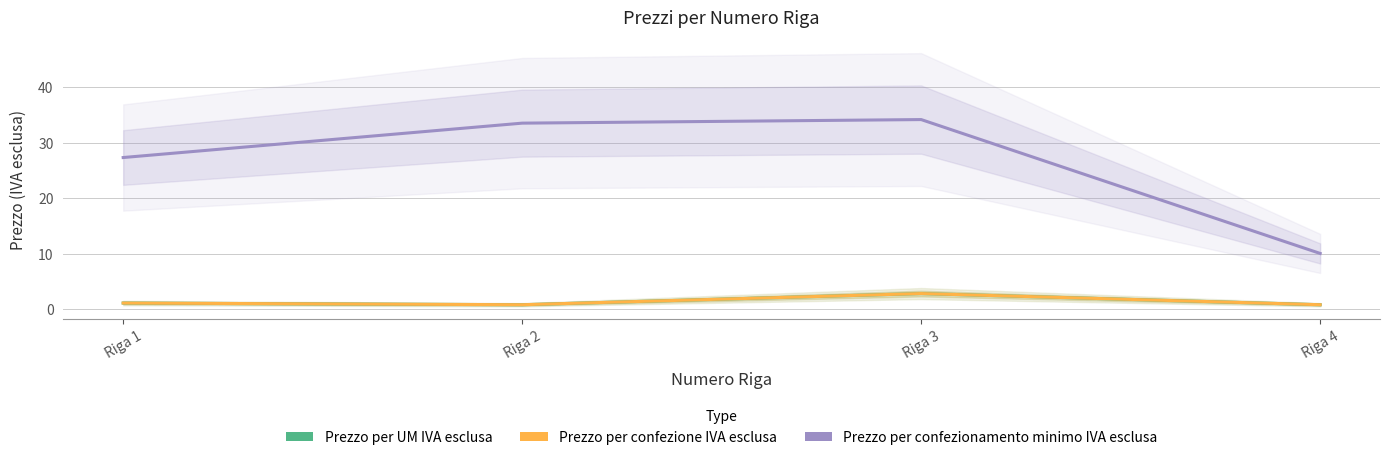

Reading right to left, what are all the values shown in this chart?

Prezzo per UM IVA esclusa: 0.8	2.9	0.8	1.1
Prezzo per confezione IVA esclusa: 0.8	2.9	0.8	1.1
Prezzo per confezionamento minimo IVA esclusa: 10.1	34.2	33.6	27.4